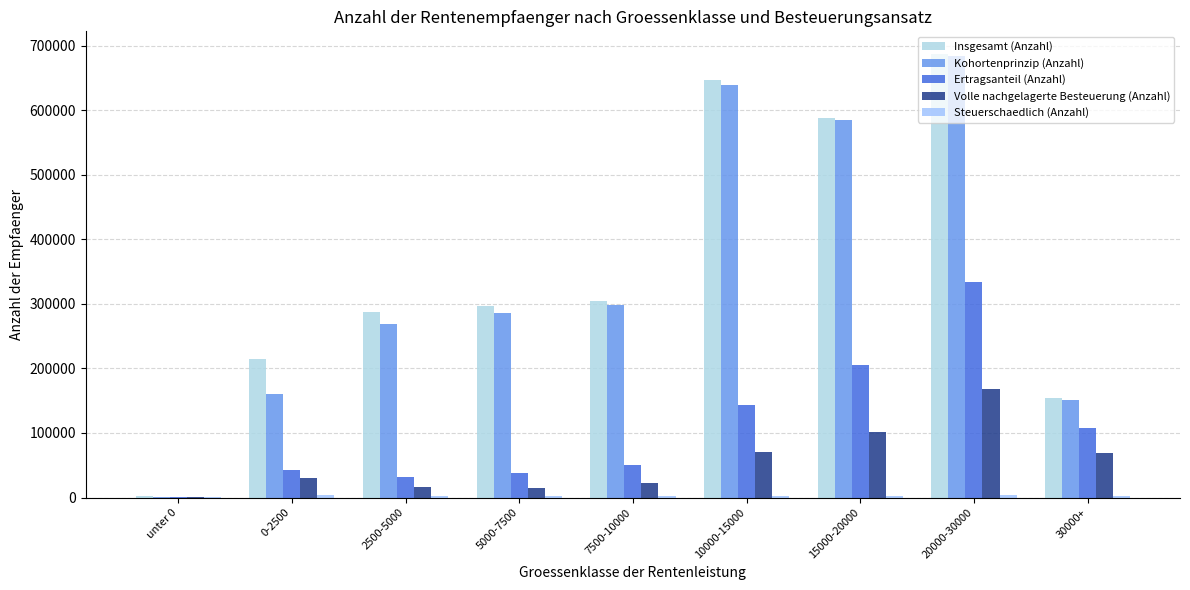

Which category has the highest value in the Volle nachgelagerte Besteuerung (Anzahl) series?

20000-30000